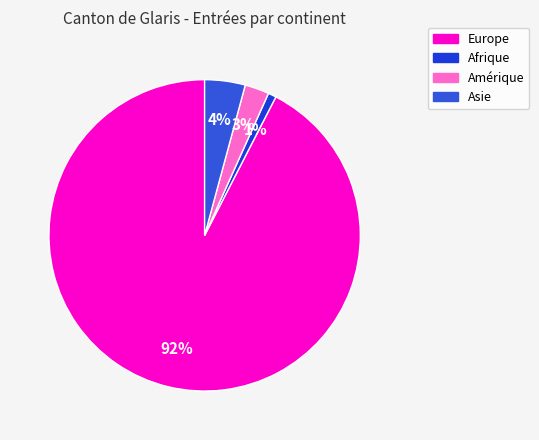

Which has a higher value, Europe or Asie?

Europe